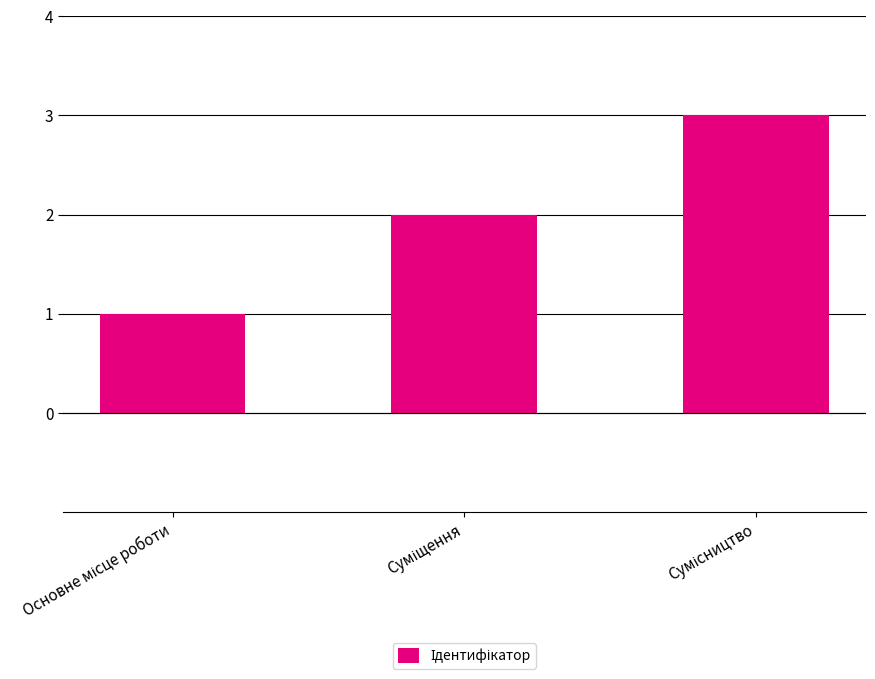

What is the greatest value displayed?

3